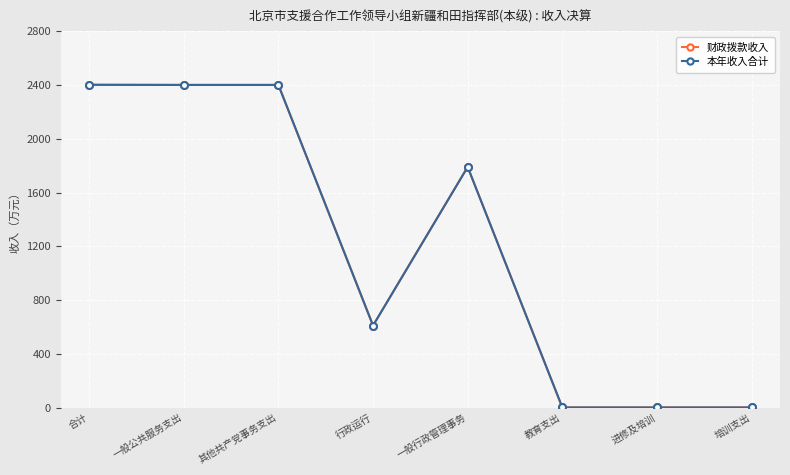

True or false: 财政拨款收入 has a value of 143.6 at 行政运行.

False